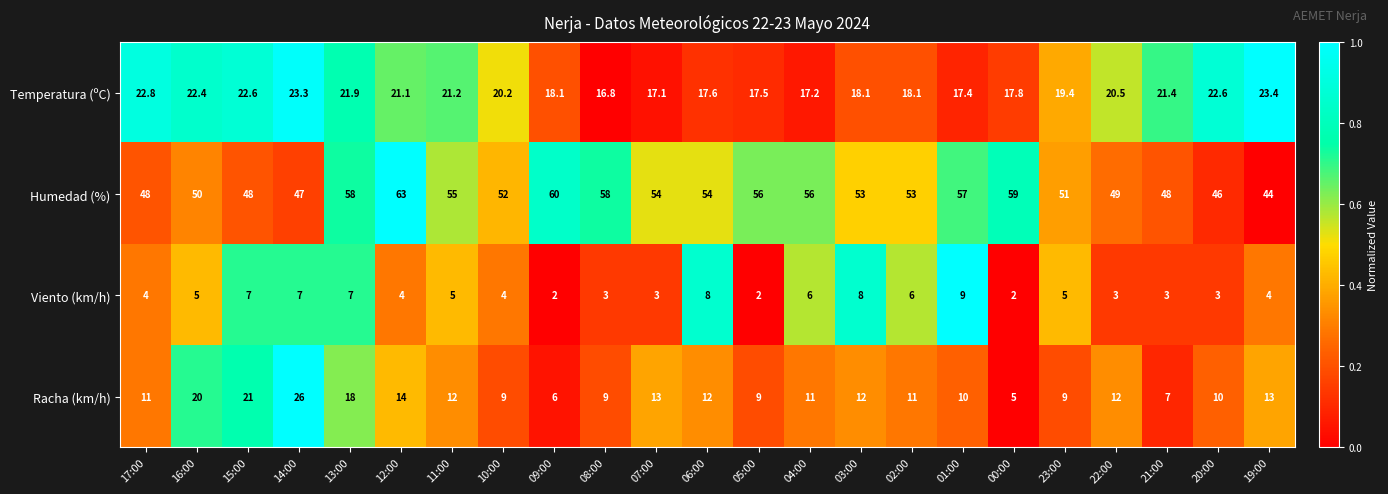

How many series are shown in this chart?

4